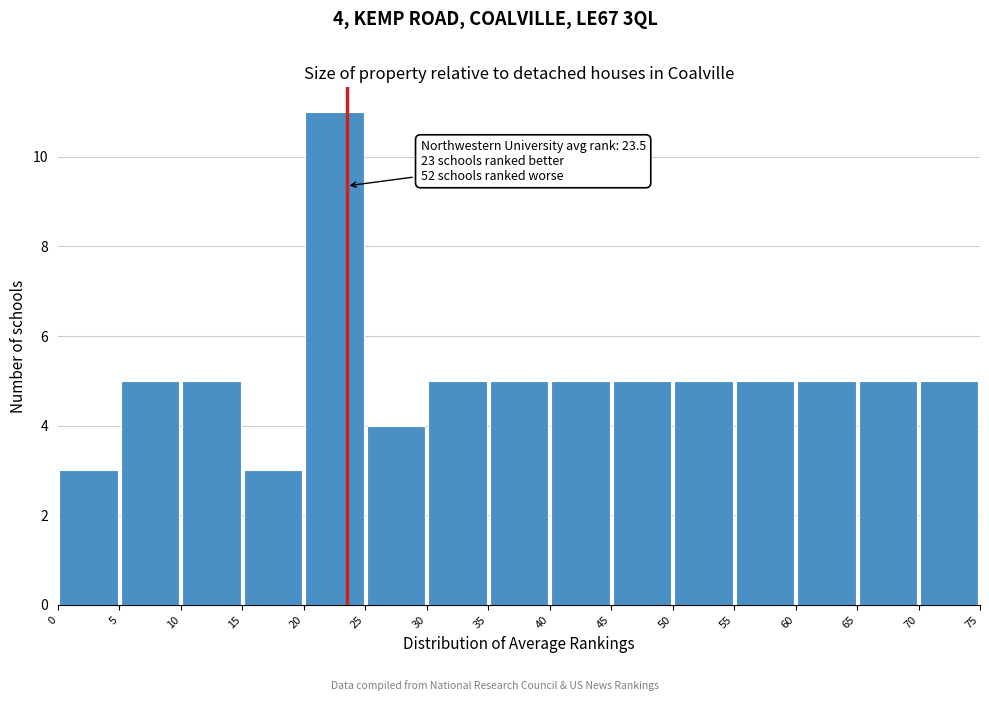

Which range on the x-axis has the tallest bar?

20 to 25